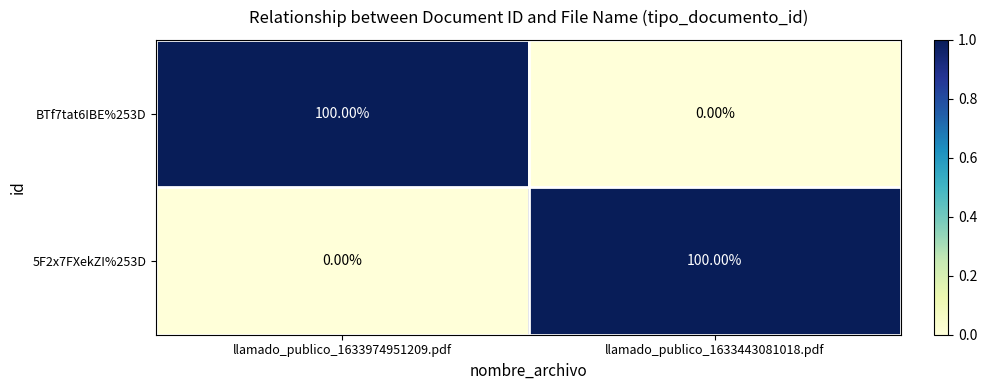

What is the total value across all series at llamado_publico_1633443081018.pdf?

100